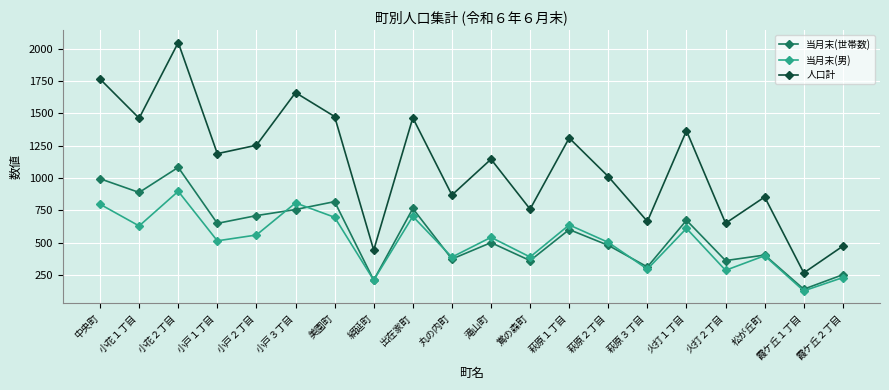

At which label is 人口計 closest to 1156?

滝山町